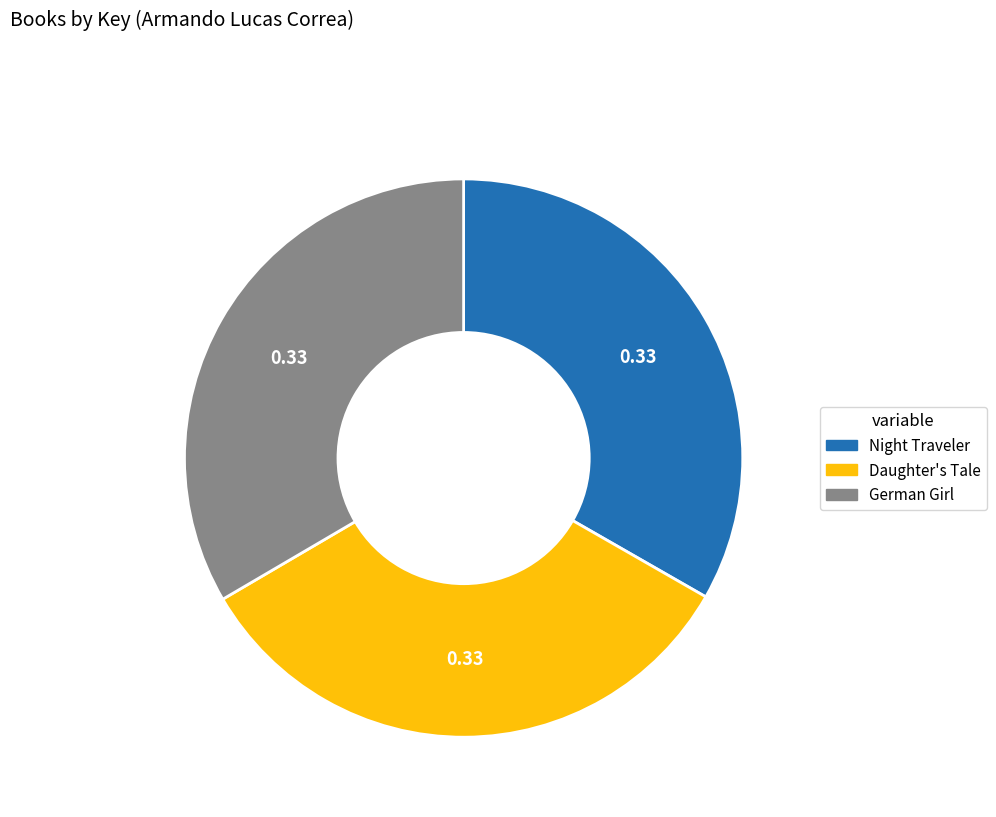

True or false: German Girl accounts for 44% of the total.

False